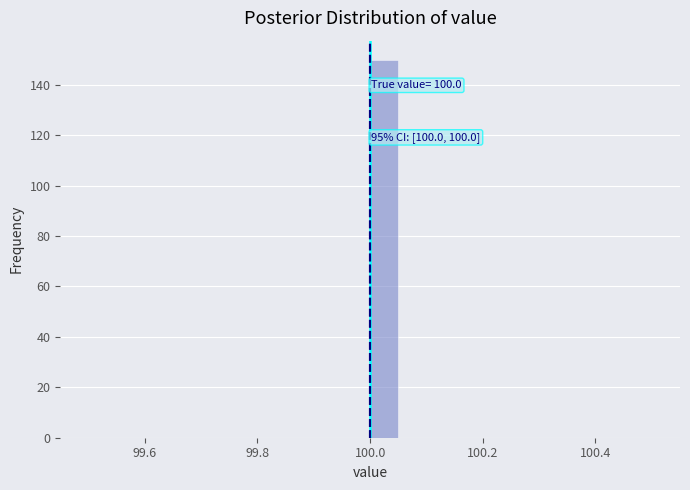

Read against the x-axis, roughly where is the centre of the tallest bar?

100.02